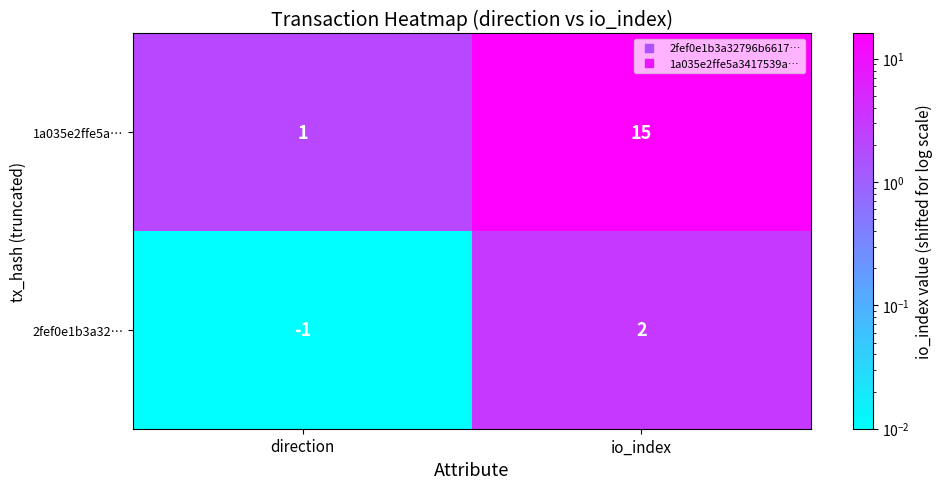

What is the spread (max minus min) of values at direction?

2